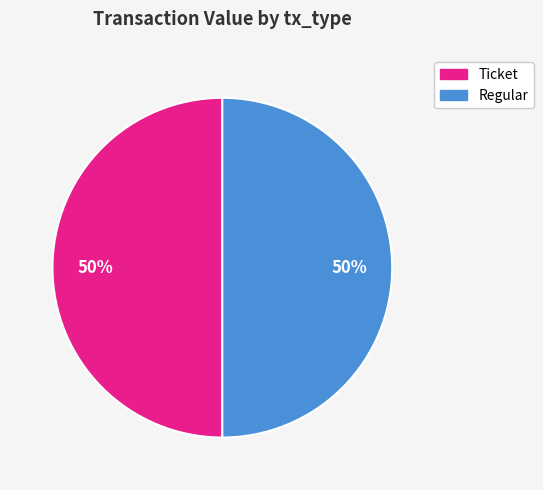

Count the number of slices in the pie.

2